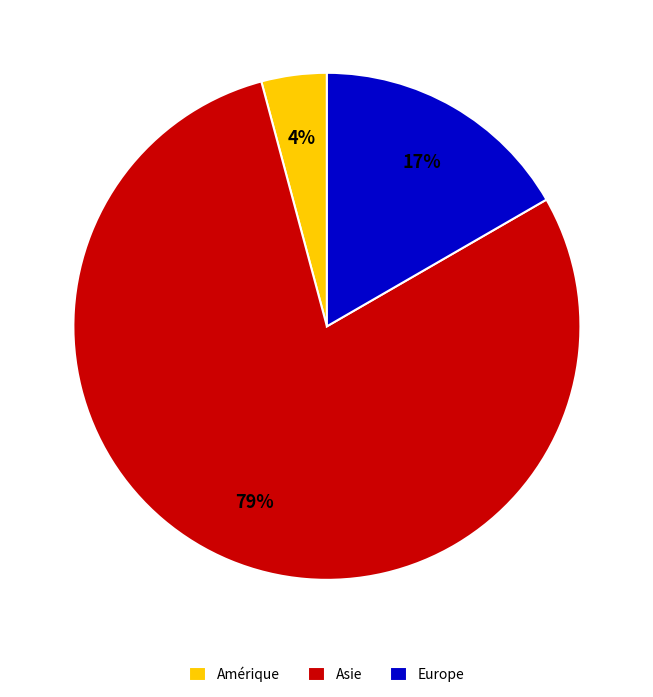

Is Asie the majority of the pie?

Yes